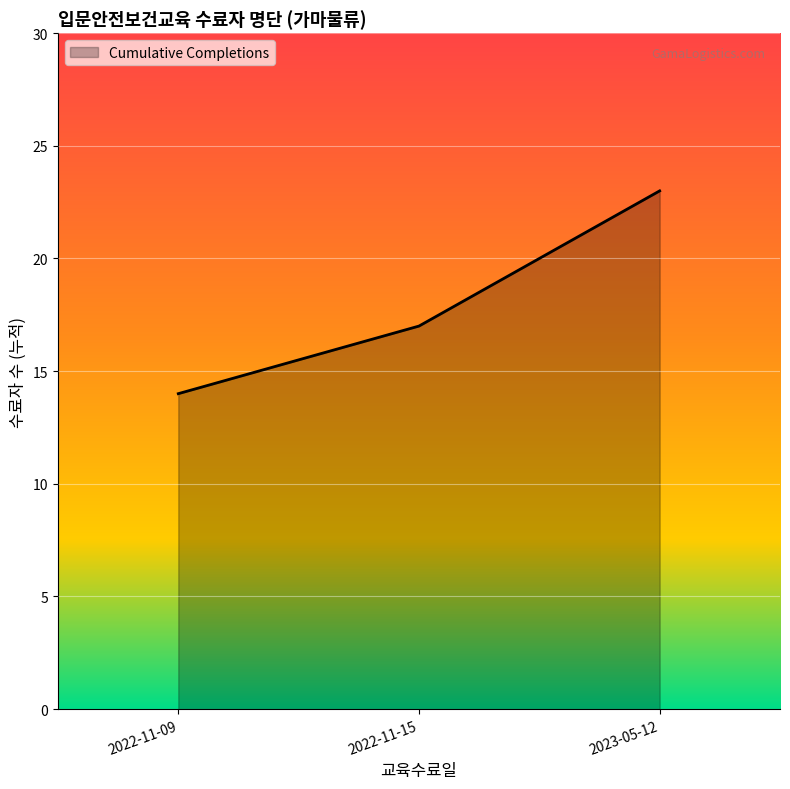

Approximately how many times larger is the value at 2023-05-12 compared to 2022-11-15?

1.4